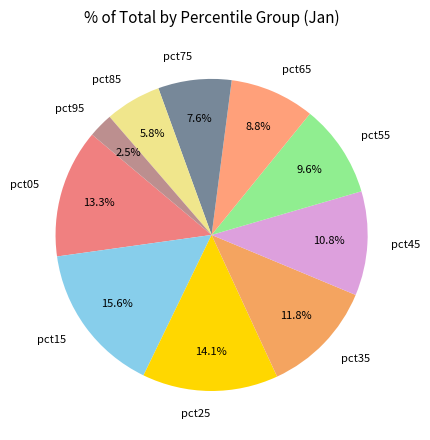

Is there any slice that represents more than half of the pie?

No